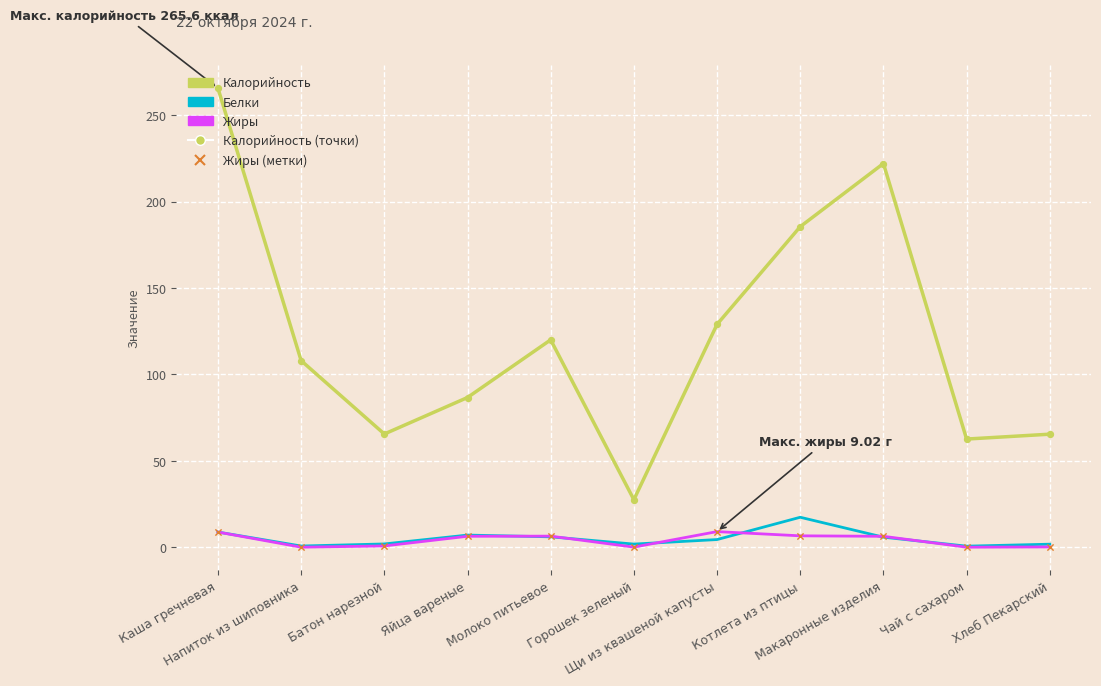

What is the total value across all series at Щи из квашеной капусты?

142.4